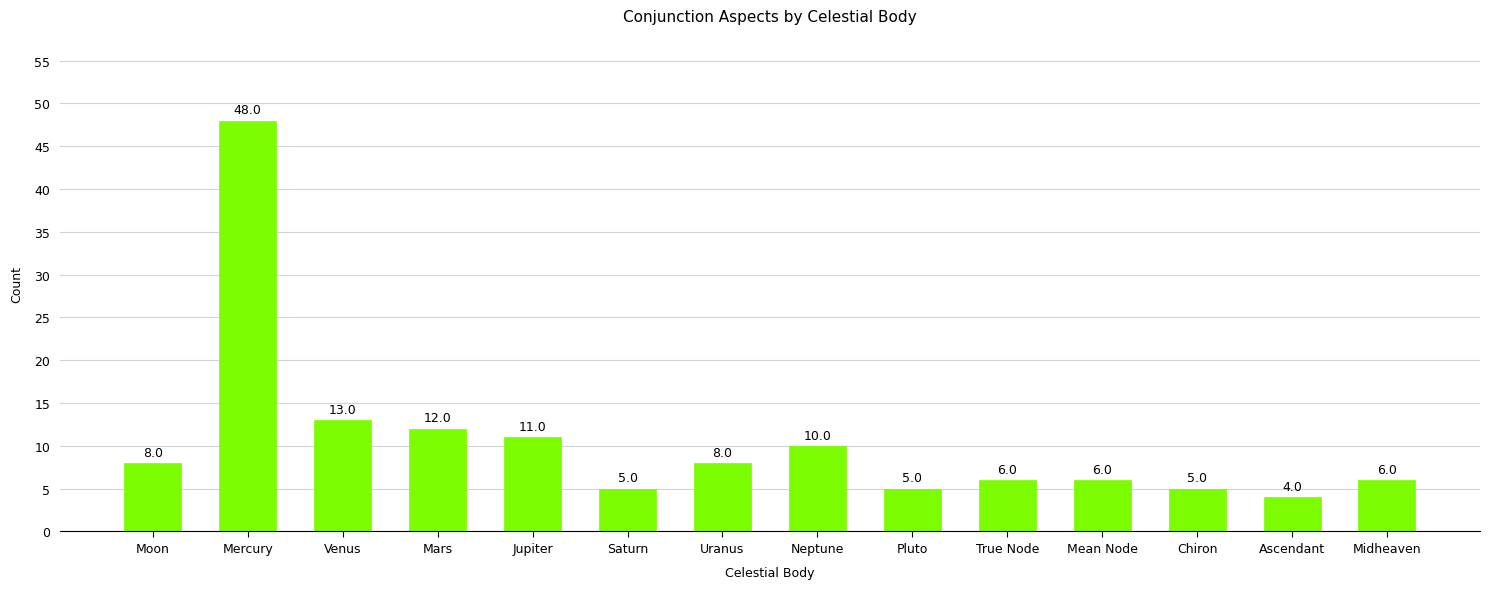

What is the difference between the second highest and minimum values?

9